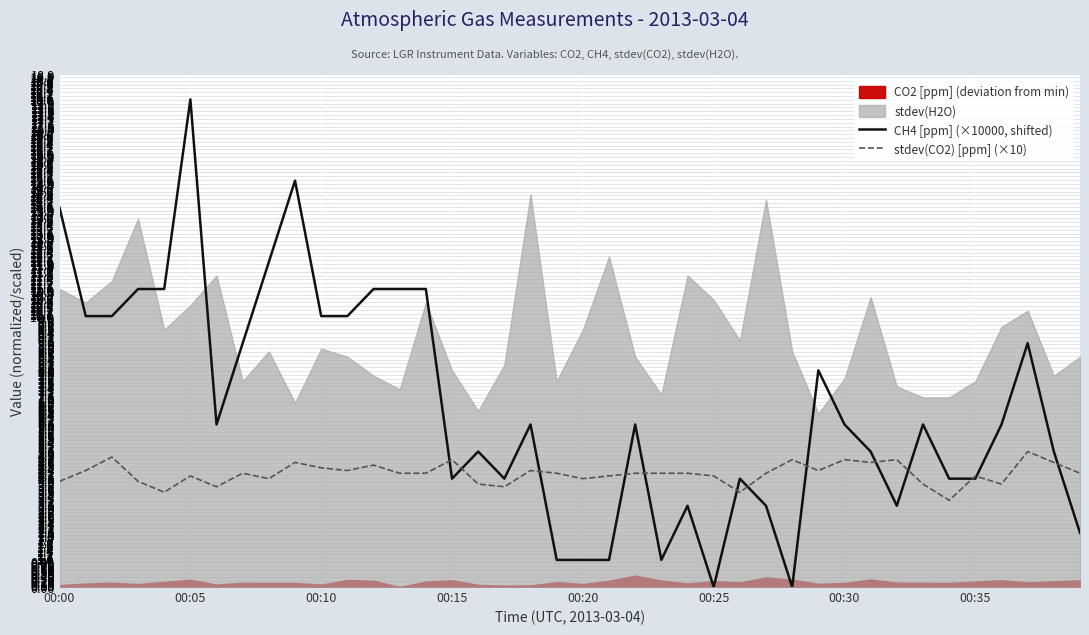

True or false: stdev(CO2) [ppm] (×10) has a value of 1.9 at 00:05.

False